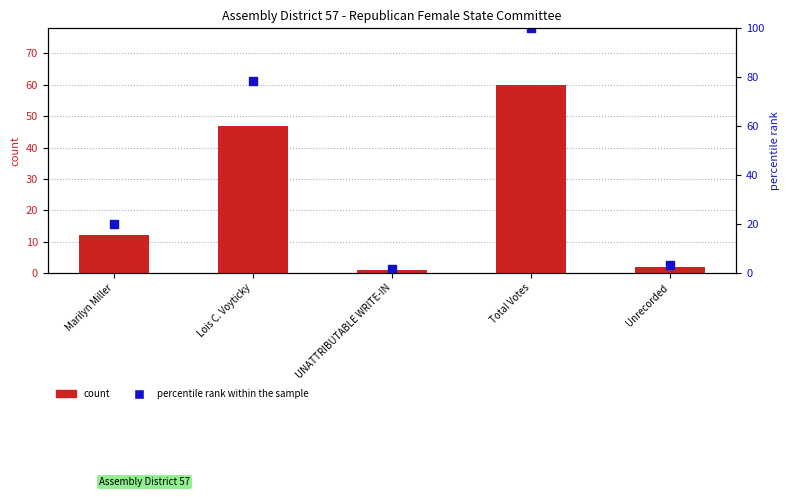

Which series has the widest spread of Y values?

percentile rank within the sample